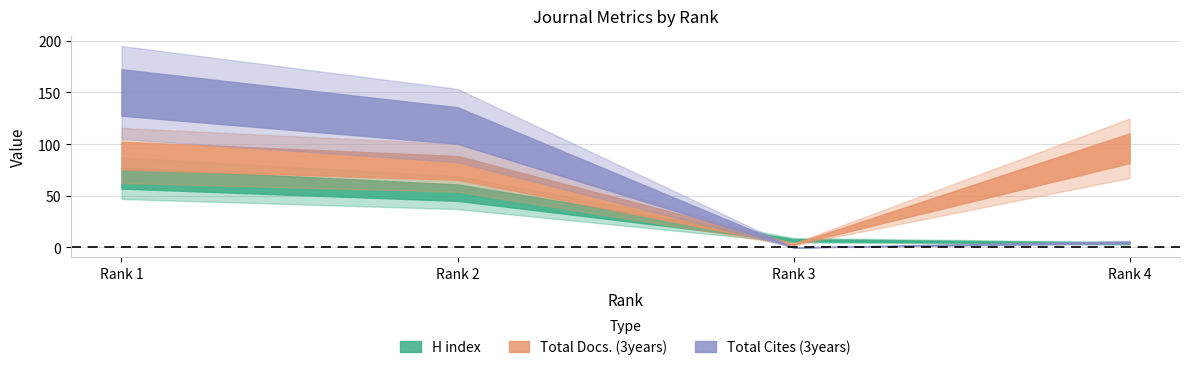

What is the difference between the second highest and second lowest values in the Total Docs. (3years) series?

12